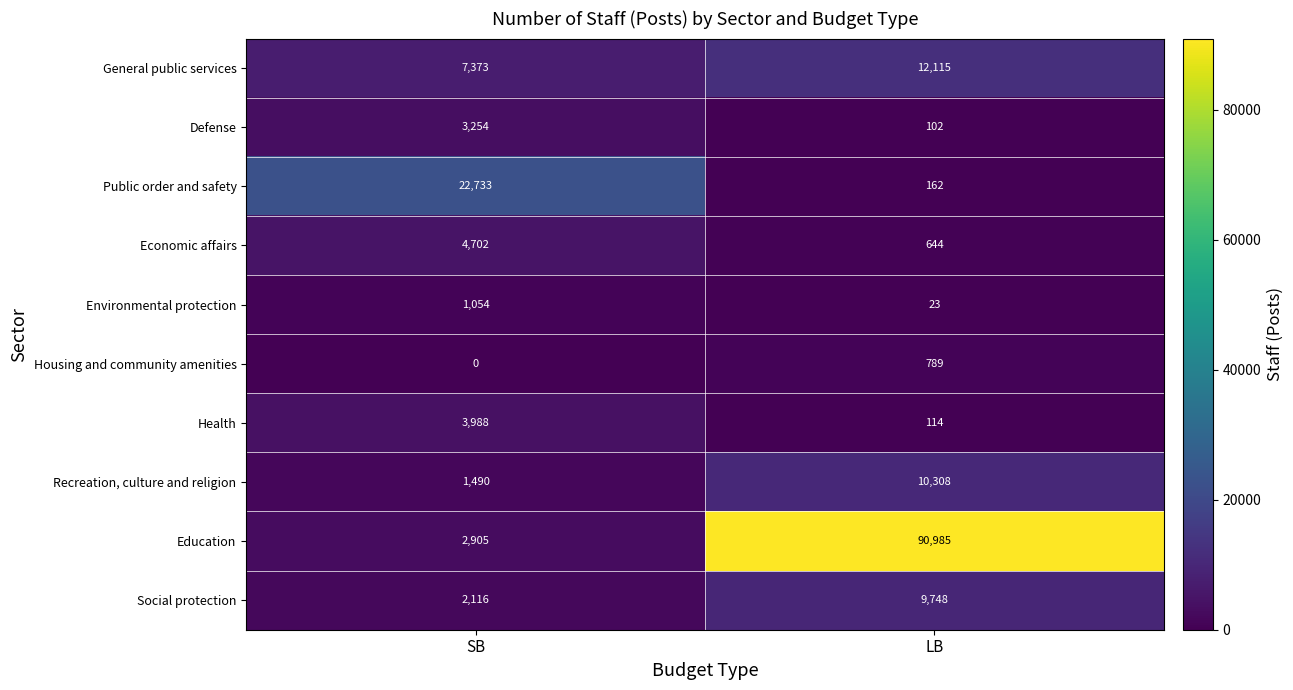

Which label corresponds to the smallest value in the chart?

SB